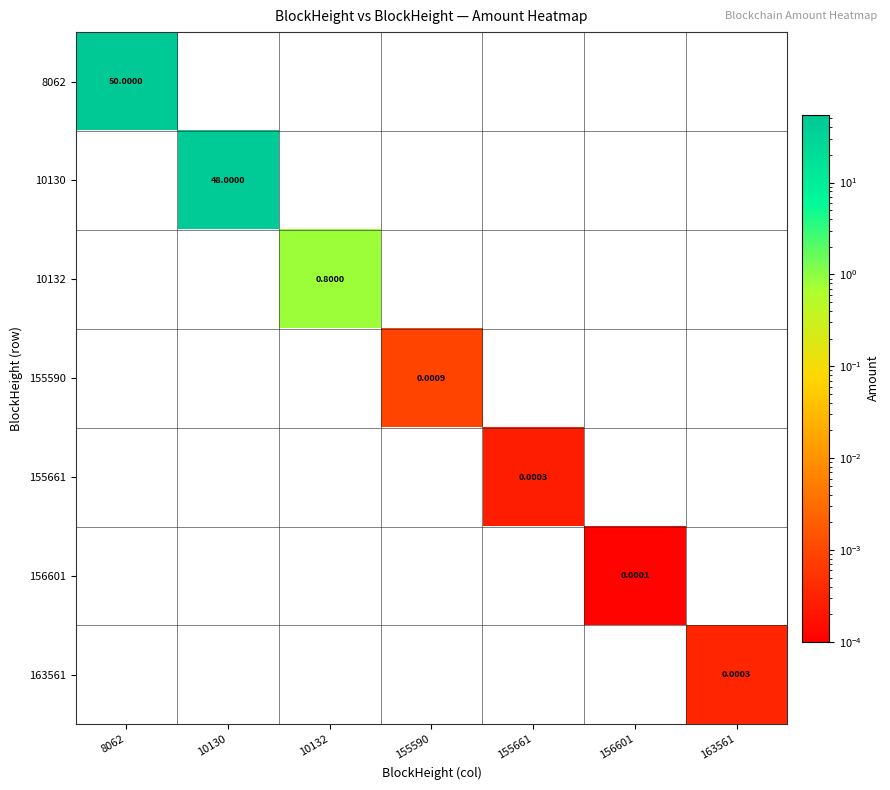

Is the value of 156601 at 163561 greater than the value of 8062 at 10132?

No